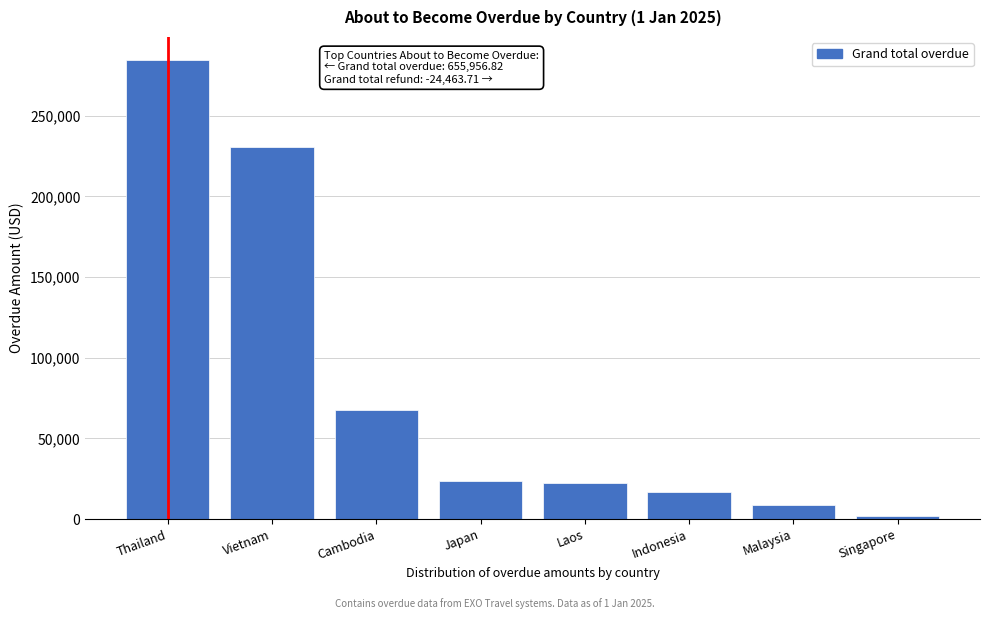

The value at Laos is 22184.0. True or false?

True